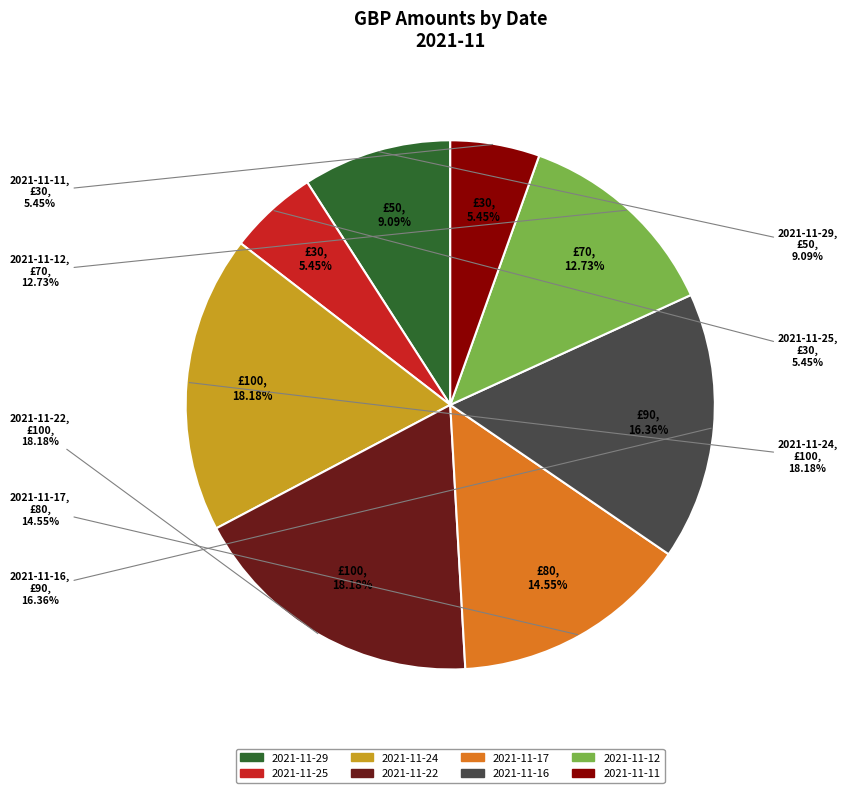

The 2021-11-22 slice represents 10% of the pie. True or false?

False